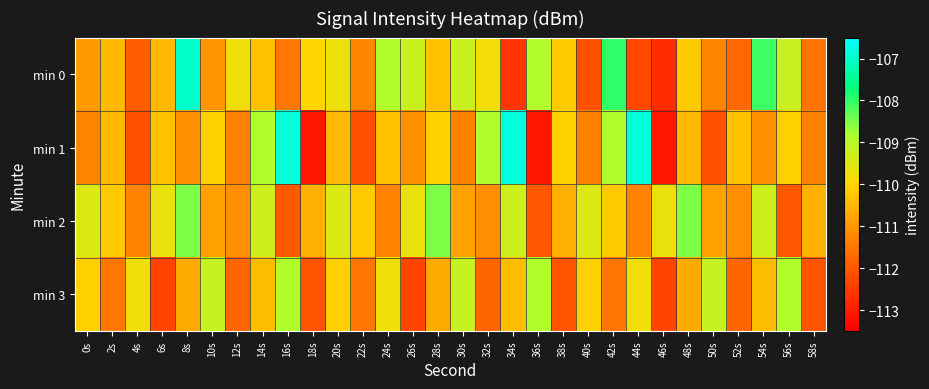

Reading right to left, transcribe all the data shown in this chart.

min 0: 58s=-111.5	56s=-109.3	54s=-108.1	52s=-111.7	50s=-111.3	48s=-110.2	46s=-112.7	44s=-112.3	42s=-108.0	40s=-112.1	38s=-110.2	36s=-108.9	34s=-112.6	32s=-109.8	30s=-109.3	28s=-110.3	26s=-109.3	24s=-108.9	22s=-111.2	20s=-109.8	18s=-110.1	16s=-111.5	14s=-110.3	12s=-109.8	10s=-111.0	8s=-107.0	6s=-110.4	4s=-111.9	2s=-110.4	0s=-110.9
min 1: 58s=-111.3	56s=-110.1	54s=-111.1	52s=-110.3	50s=-112.1	48s=-110.4	46s=-113.1	44s=-106.8	42s=-108.9	40s=-111.3	38s=-110.1	36s=-113.1	34s=-106.8	32s=-108.9	30s=-111.3	28s=-110.1	26s=-111.1	24s=-110.3	22s=-112.1	20s=-110.4	18s=-113.1	16s=-106.8	14s=-108.9	12s=-111.3	10s=-110.1	8s=-111.1	6s=-110.3	4s=-112.1	2s=-110.4	0s=-111.3
min 2: 58s=-110.6	56s=-112.0	54s=-109.3	52s=-111.1	50s=-110.8	48s=-108.5	46s=-109.7	44s=-111.3	42s=-110.2	40s=-109.5	38s=-110.6	36s=-112.0	34s=-109.3	32s=-111.1	30s=-110.8	28s=-108.5	26s=-109.7	24s=-111.3	22s=-110.2	20s=-109.5	18s=-110.6	16s=-112.0	14s=-109.3	12s=-111.1	10s=-110.8	8s=-108.5	6s=-109.7	4s=-111.3	2s=-110.2	0s=-109.5
min 3: 58s=-112.1	56s=-108.9	54s=-110.4	52s=-111.8	50s=-109.2	48s=-110.7	46s=-112.3	44s=-109.8	42s=-111.5	40s=-110.1	38s=-112.1	36s=-108.9	34s=-110.4	32s=-111.8	30s=-109.2	28s=-110.7	26s=-112.3	24s=-109.8	22s=-111.5	20s=-110.1	18s=-112.1	16s=-108.9	14s=-110.4	12s=-111.8	10s=-109.2	8s=-110.7	6s=-112.3	4s=-109.8	2s=-111.5	0s=-110.1